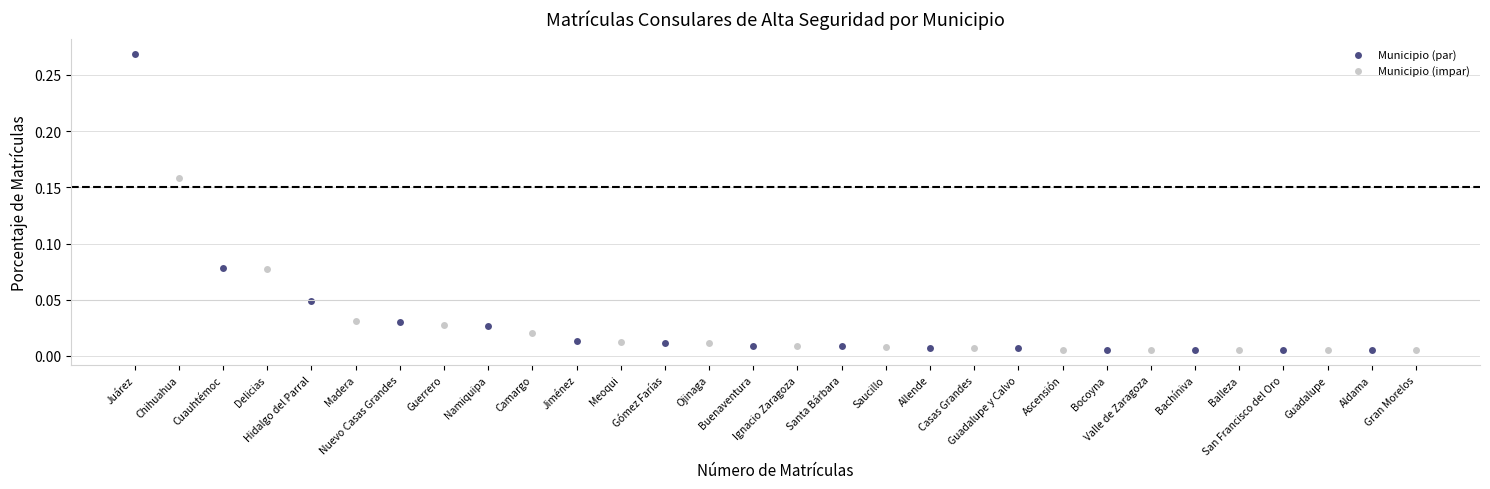

Which series reaches the maximum Y coordinate?

Municipio (par)